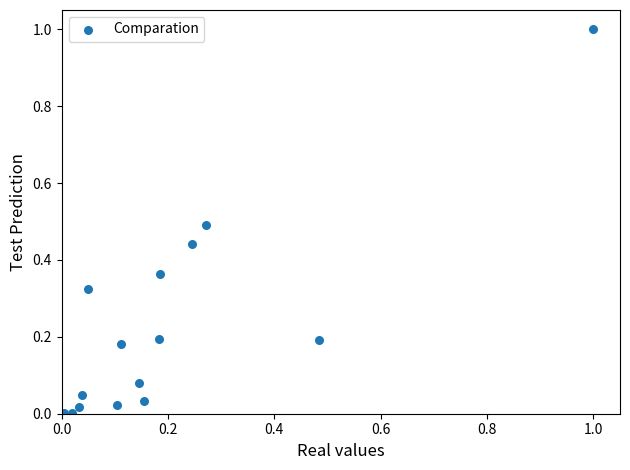

What is the range of Y values (max minus min)?

1.0